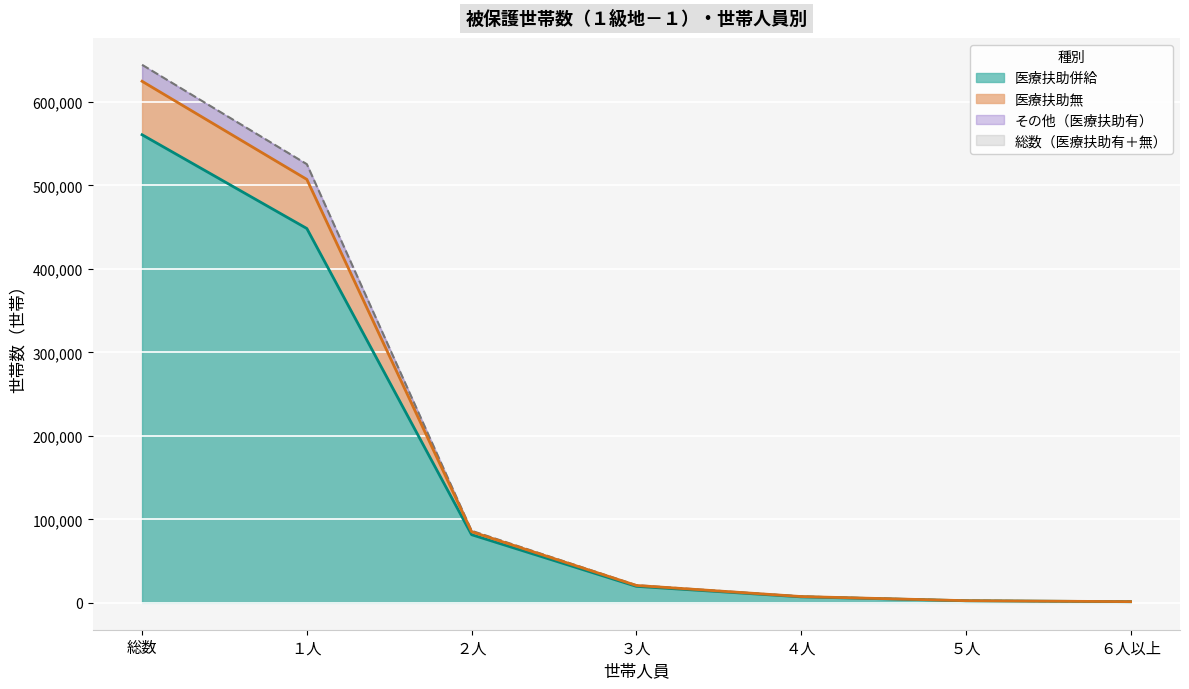

What is the label of the 3rd point from the left?

２人